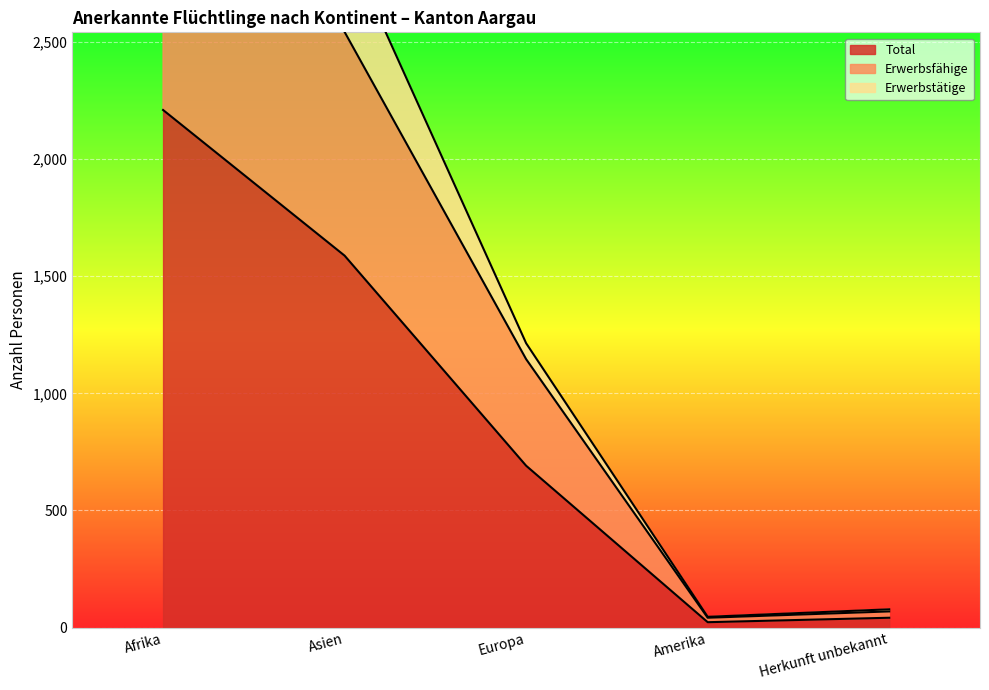

True or false: Total has a value of 691 at Europa.

True